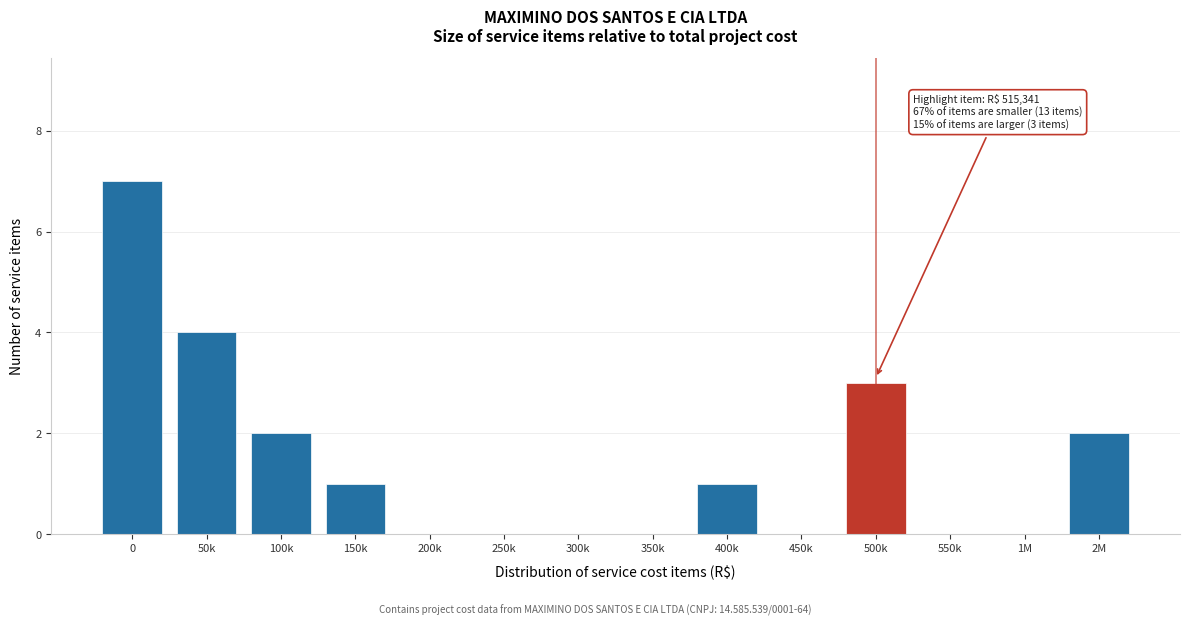

Reading left to right, what are all the values shown in this chart?

0=7	50k=4	100k=2	150k=1	200k=0	250k=0	300k=0	350k=0	400k=1	450k=0	500k=3	550k=0	1M=0	2M=2